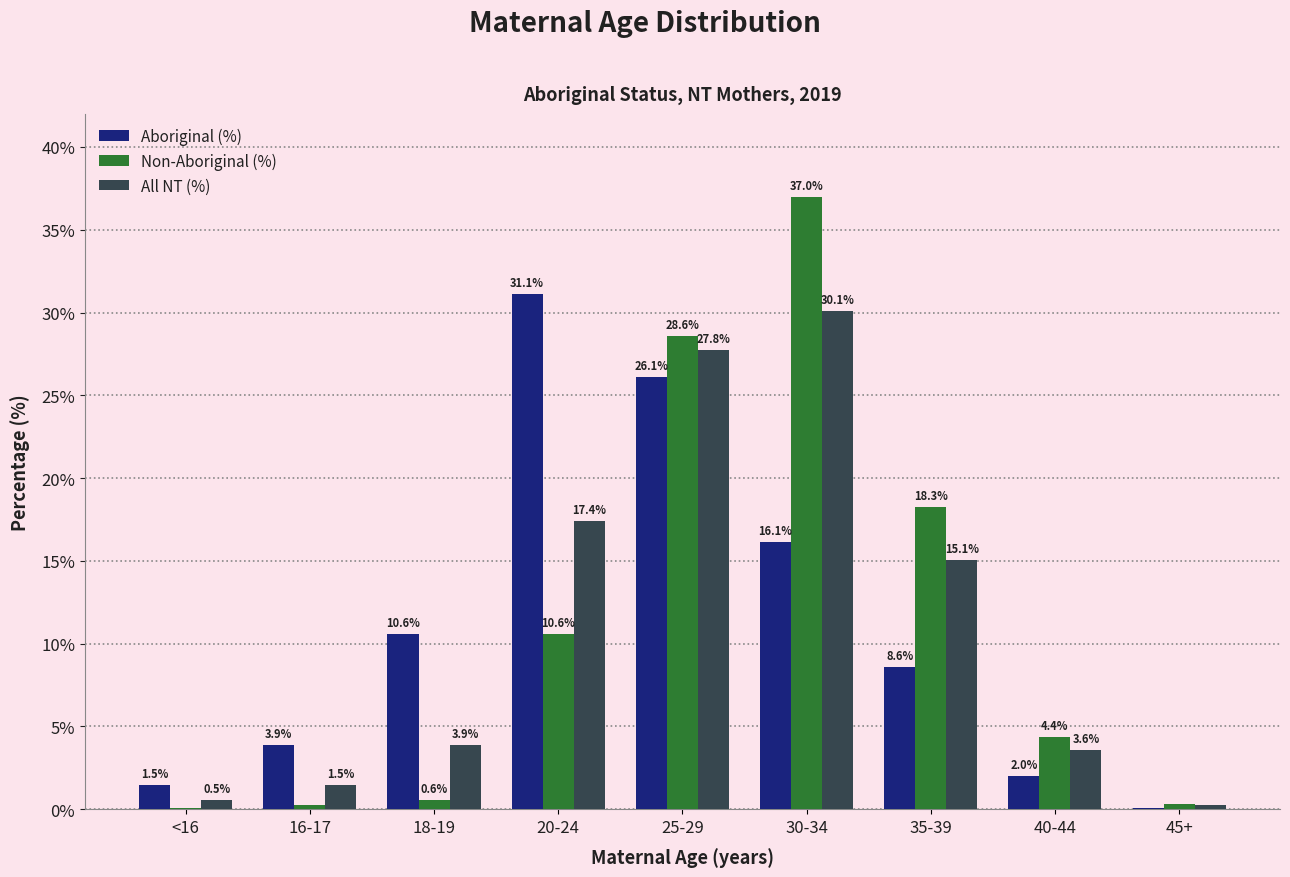

Where is Aboriginal (%) nearest to the value 15?

30-34